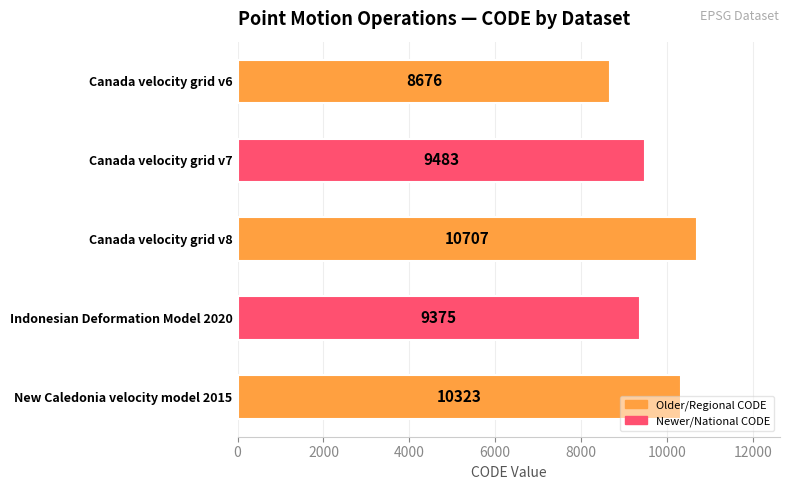

What is the change in value from Canada velocity grid v6 to Canada velocity grid v7?

+807